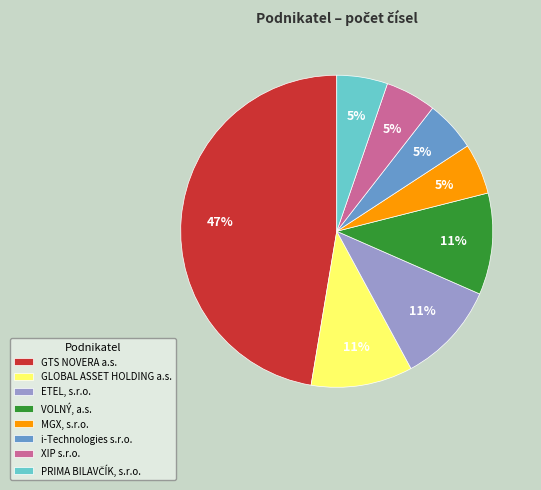

What is the largest slice in the pie chart?

GTS NOVERA a.s.